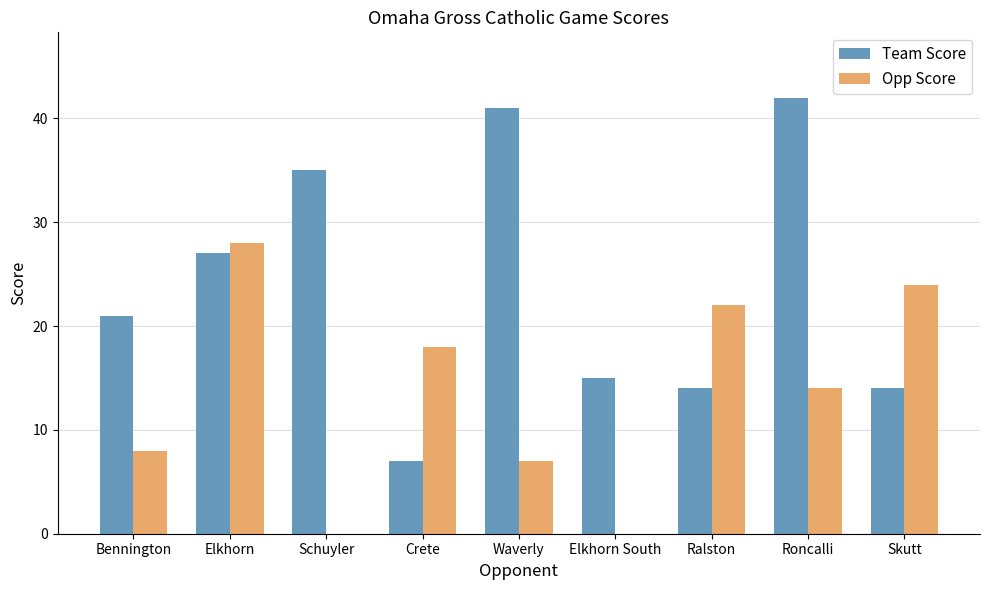

How many groups of bars are there?

9